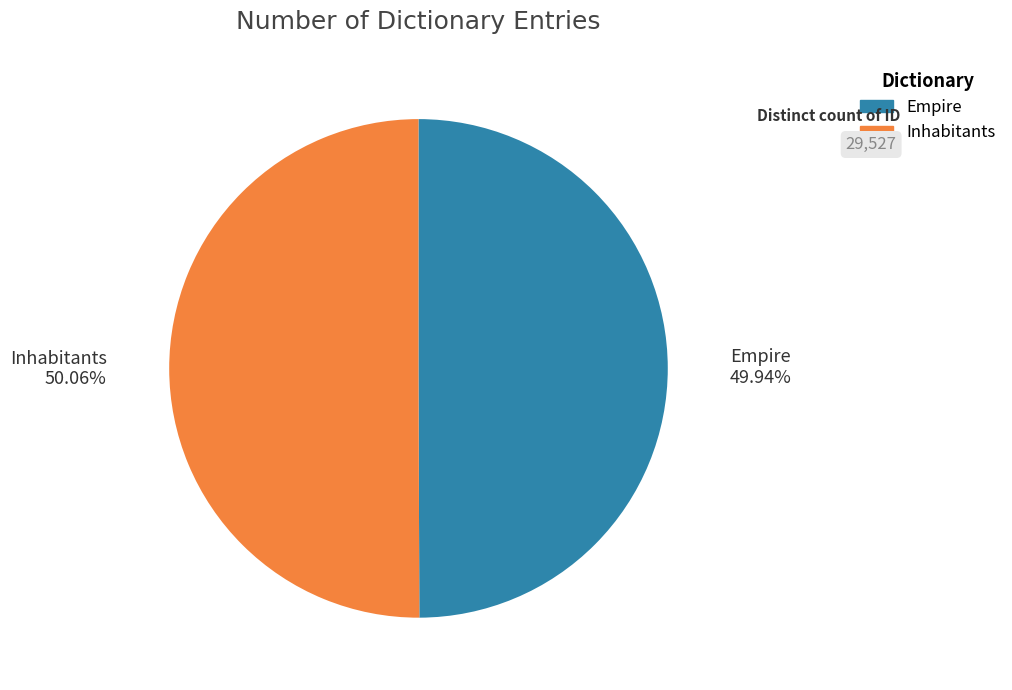

Approximately how many times larger is the value at Inhabitants compared to Empire?

1.0